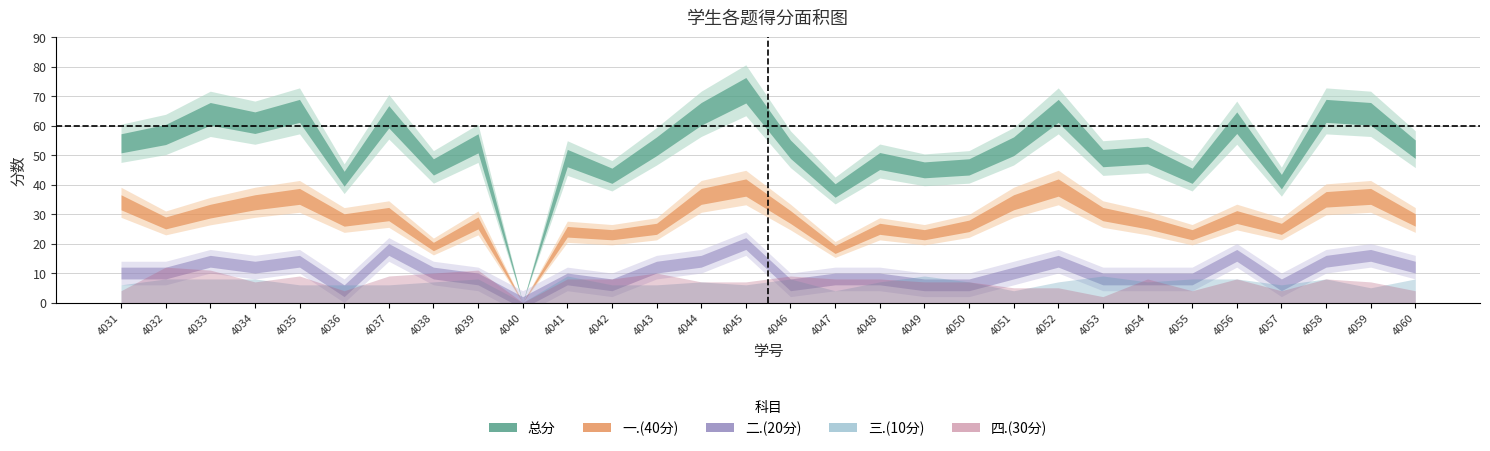

Reading left to right, transcribe all the data shown in this chart.

一.(40分): 2022084031=34	2022084032=27	2022084033=31	2022084034=34	2022084035=36	2022084036=28	2022084037=30	2022084038=19	2022084039=27	2022084040=0	2022084041=24	2022084042=23	2022084043=25	2022084044=36	2022084045=39	2022084046=29	2022084047=18	2022084048=25	2022084049=23	2022084050=26	2022084051=34	2022084052=39	2022084053=30	2022084054=27	2022084055=23	2022084056=29	2022084057=25	2022084058=35	2022084059=36	2022084060=28
二.(20分): 2022084031=10	2022084032=10	2022084033=14	2022084034=12	2022084035=14	2022084036=4	2022084037=18	2022084038=10	2022084039=8	2022084040=0	2022084041=8	2022084042=6	2022084043=12	2022084044=14	2022084045=20	2022084046=6	2022084047=8	2022084048=8	2022084049=6	2022084050=6	2022084051=10	2022084052=14	2022084053=8	2022084054=8	2022084055=8	2022084056=16	2022084057=6	2022084058=14	2022084059=16	2022084060=12
三.(10分): 2022084031=6	2022084032=8	2022084033=8	2022084034=8	2022084035=6	2022084036=6	2022084037=6	2022084038=7	2022084039=8	2022084040=0	2022084041=9	2022084042=6	2022084043=6	2022084044=7	2022084045=6	2022084046=8	2022084047=4	2022084048=7	2022084049=9	2022084050=7	2022084051=4	2022084052=7	2022084053=9	2022084054=7	2022084055=8	2022084056=8	2022084057=6	2022084058=8	2022084059=5	2022084060=8
四.(30分): 2022084031=4	2022084032=12	2022084033=11	2022084034=7	2022084035=9	2022084036=4	2022084037=9	2022084038=10	2022084039=11	2022084040=0	2022084041=8	2022084042=8	2022084043=10	2022084044=7	2022084045=7	2022084046=9	2022084047=8	2022084048=8	2022084049=7	2022084050=7	2022084051=5	2022084052=5	2022084053=2	2022084054=8	2022084055=4	2022084056=8	2022084057=4	2022084058=8	2022084059=7	2022084060=4
总分: 2022084031=54	2022084032=57	2022084033=64	2022084034=61	2022084035=65	2022084036=42	2022084037=63	2022084038=46	2022084039=54	2022084040=0	2022084041=49	2022084042=43	2022084043=53	2022084044=64	2022084045=72	2022084046=52	2022084047=38	2022084048=48	2022084049=45	2022084050=46	2022084051=53	2022084052=65	2022084053=49	2022084054=50	2022084055=43	2022084056=61	2022084057=41	2022084058=65	2022084059=64	2022084060=52